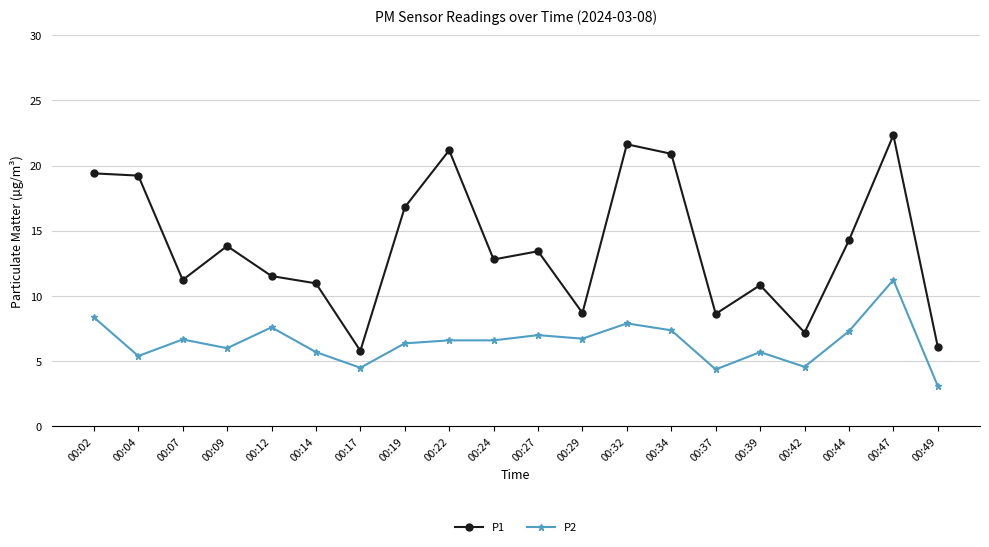

True or false: P1 has more than 1 interior local peaks.

True